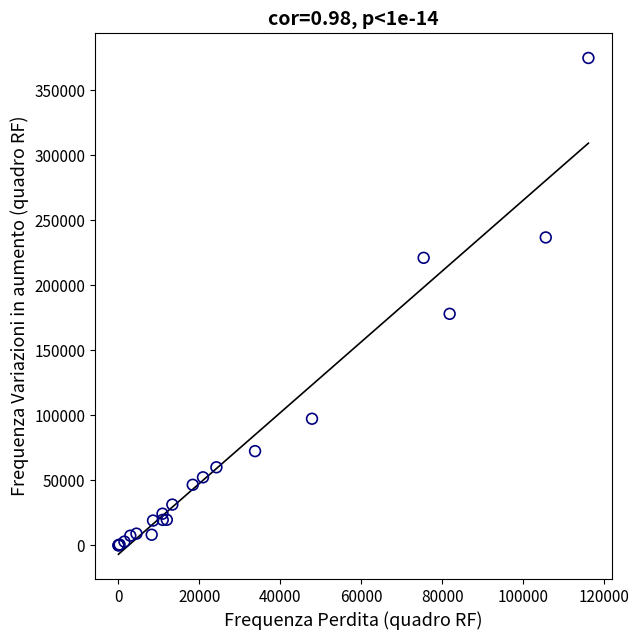

What Y value in the scatter plot is closest to 187519?

178134